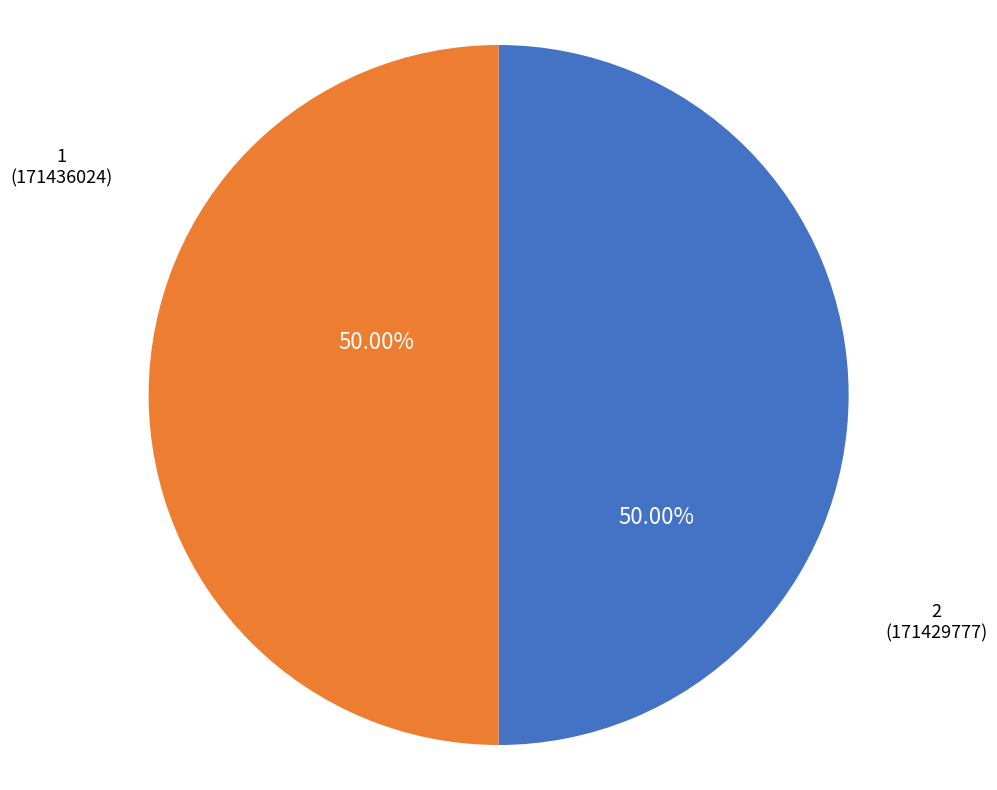

Is the sum of 1 and 2 greater than half?

Yes